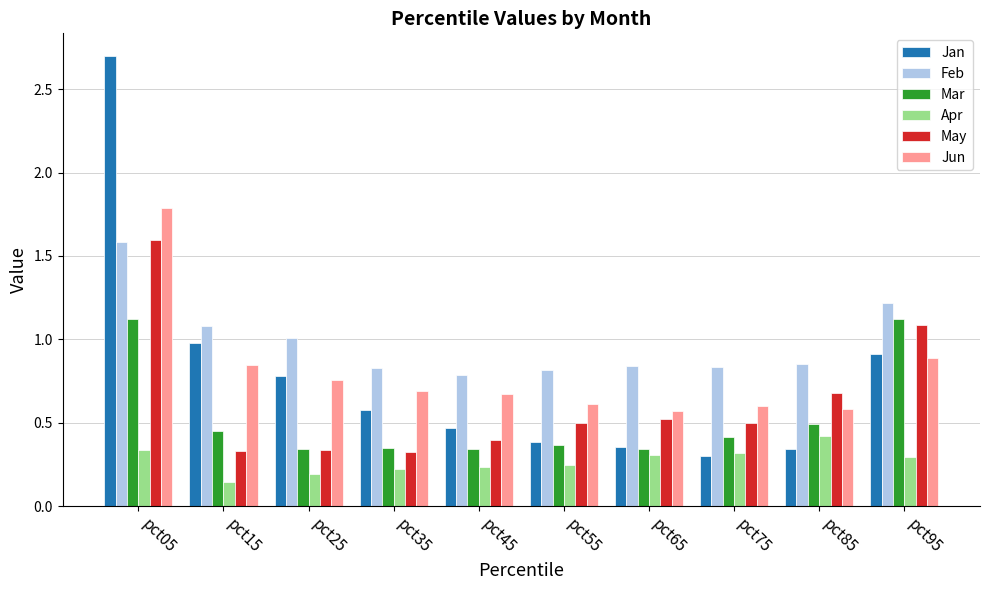

What are all the series names shown in the legend?

Jan, Feb, Mar, Apr, May, Jun